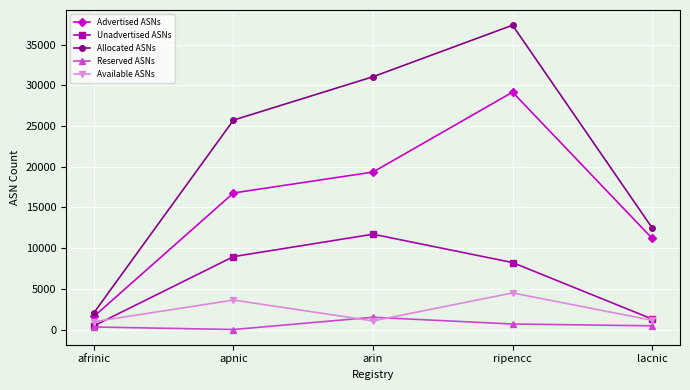

Is it true that Allocated ASNs equals 2058 at afrinic?

True